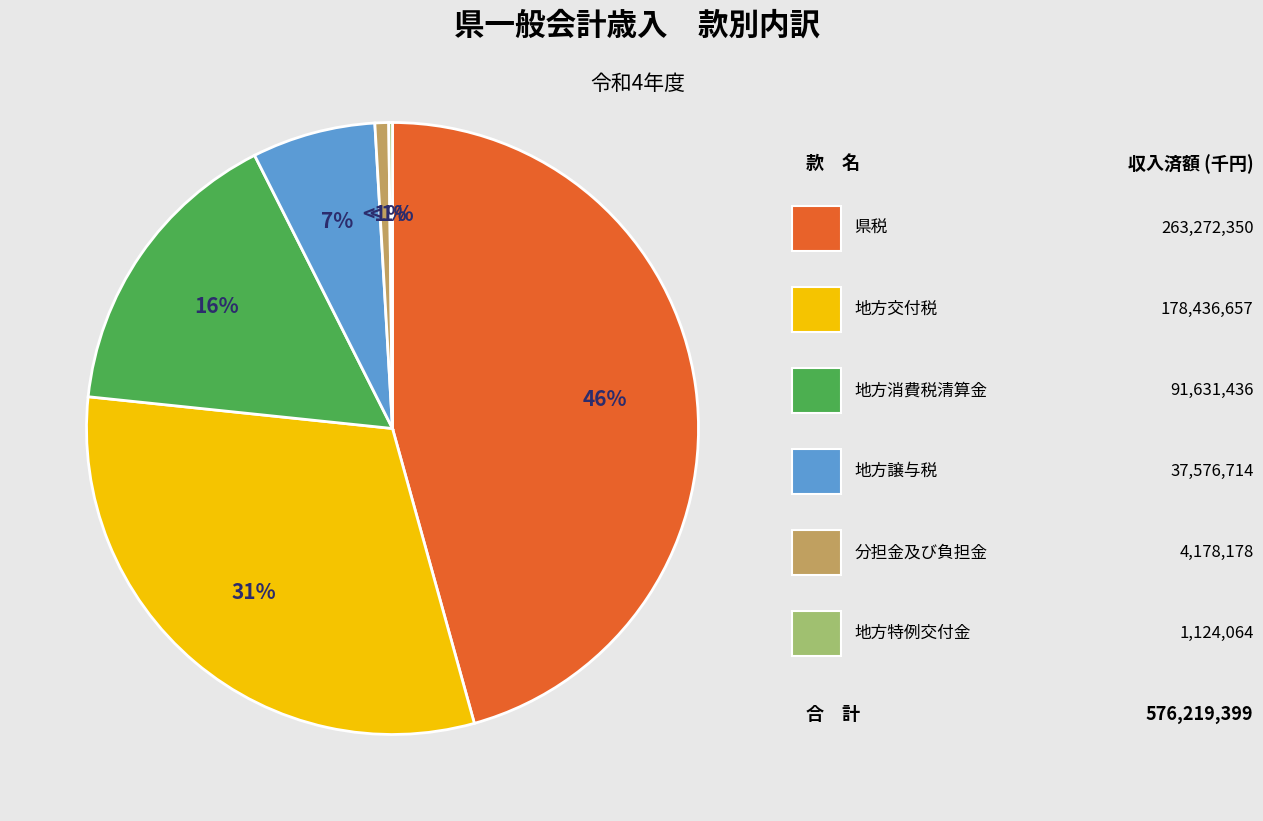

What portion of the pie excludes 地方交付税?

69.0%